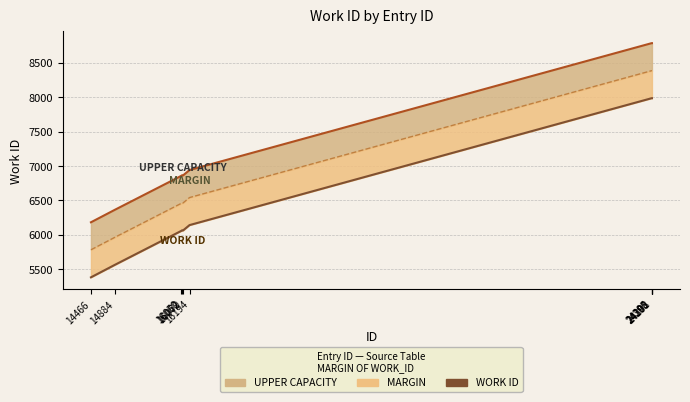

The chart shows a value of 9531 at 14884. True or false?

False